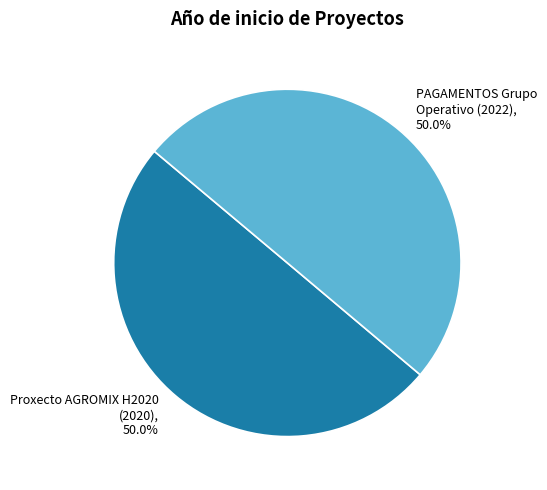

Is the sum of Proxecto AGROMIX H2020 (2020) and PAGAMENTOS Grupo Operativo (2022) greater than half?

Yes